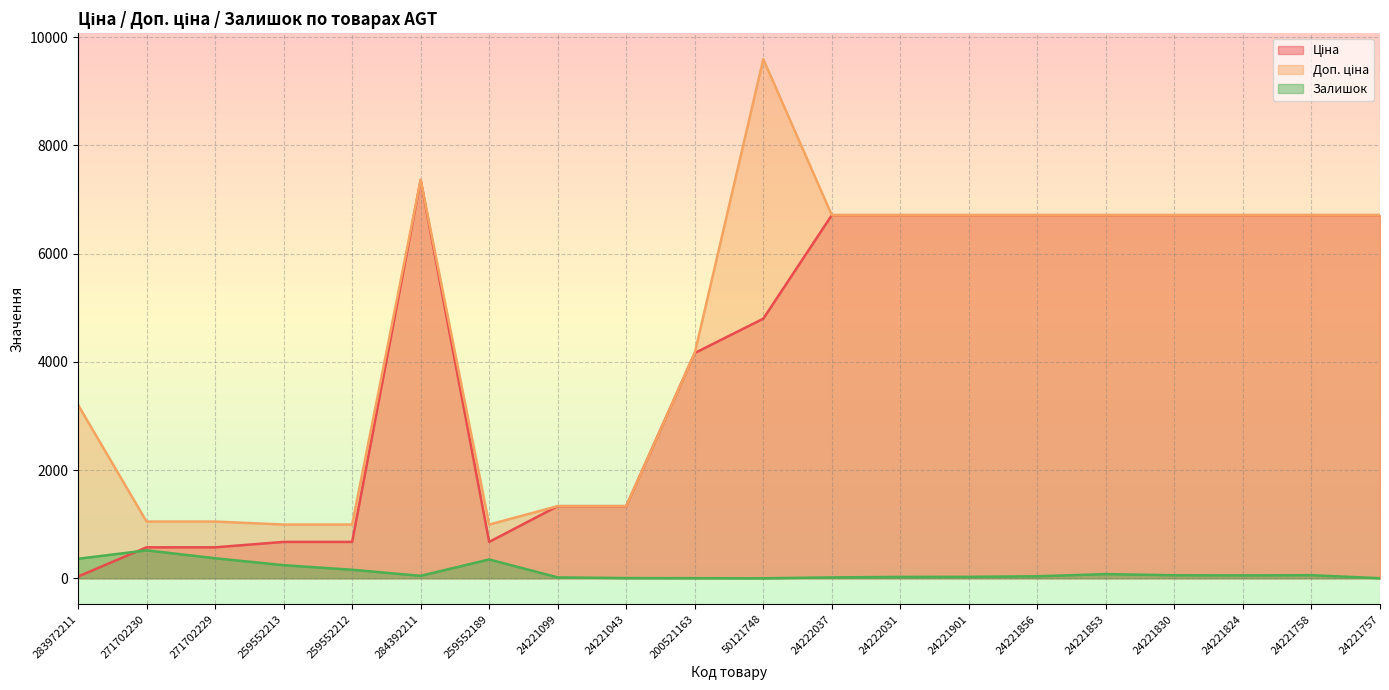

Rank the categories by Доп. ціна value from highest to lowest.

50121748, 284392211, 24222037, 24222031, 24221901, 24221856, 24221853, 24221830, 24221824, 24221758, 24221757, 200521163, 283972211, 24221099, 24221043, 271702230, 271702229, 259552213, 259552212, 259552189